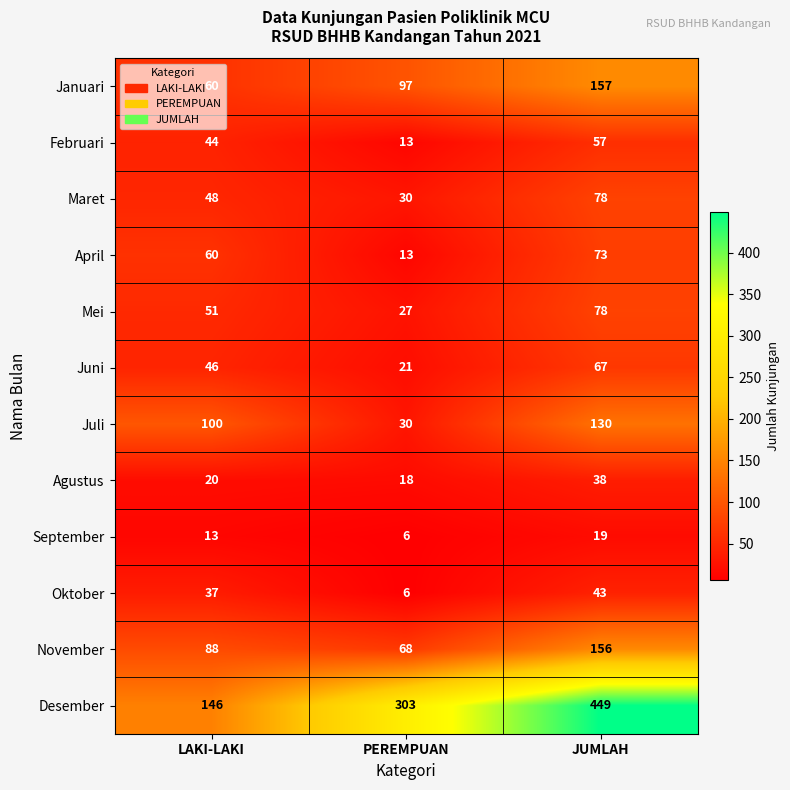

What is the sum of the Agustus values at PEREMPUAN and LAKI-LAKI?

38